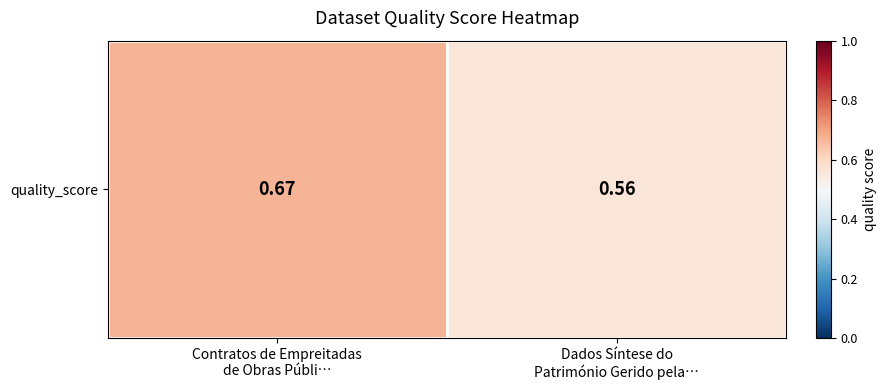

List the labels in order of value, largest first.

Contratos de Empreitadas
de Obras Públi…, Dados Síntese do
Património Gerido pela…